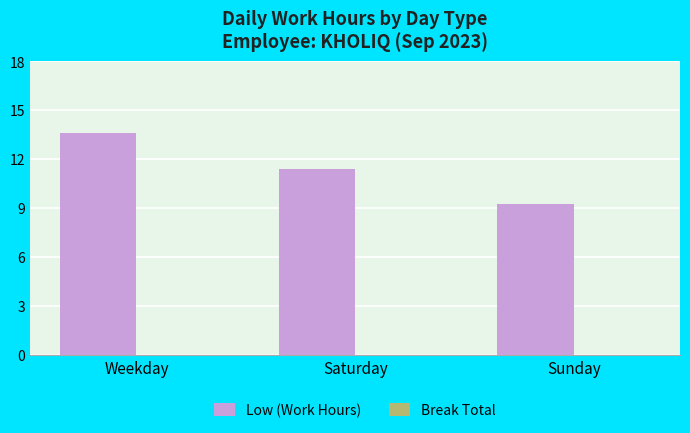

Count the number of categories in the chart.

3